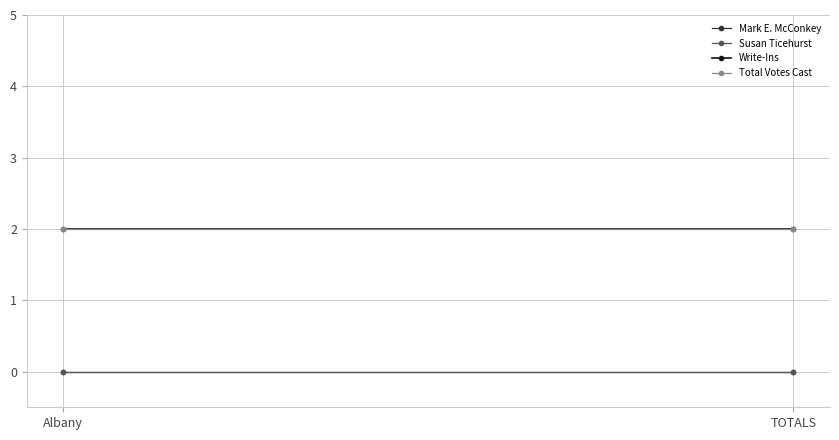

Reading right to left, list all the values displayed in this chart.

Mark E. McConkey: 0	0
Susan Ticehurst: 0	0
Write-Ins: 2	2
Total Votes Cast: 2	2